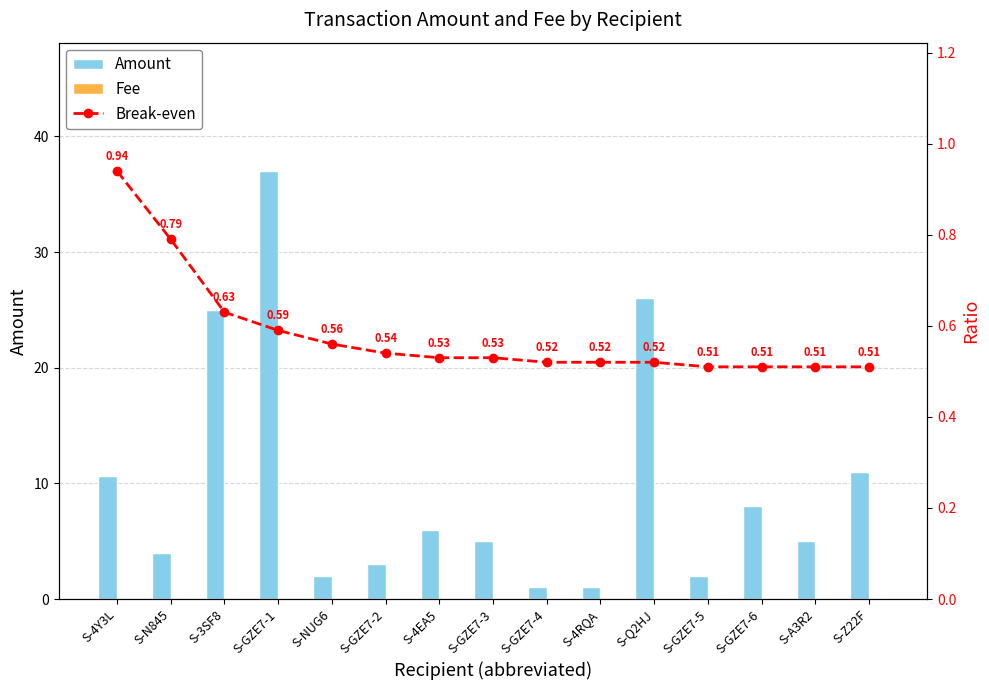

What is the sum of the Fee values at S-GZE7-5 and S-N845?

0.1